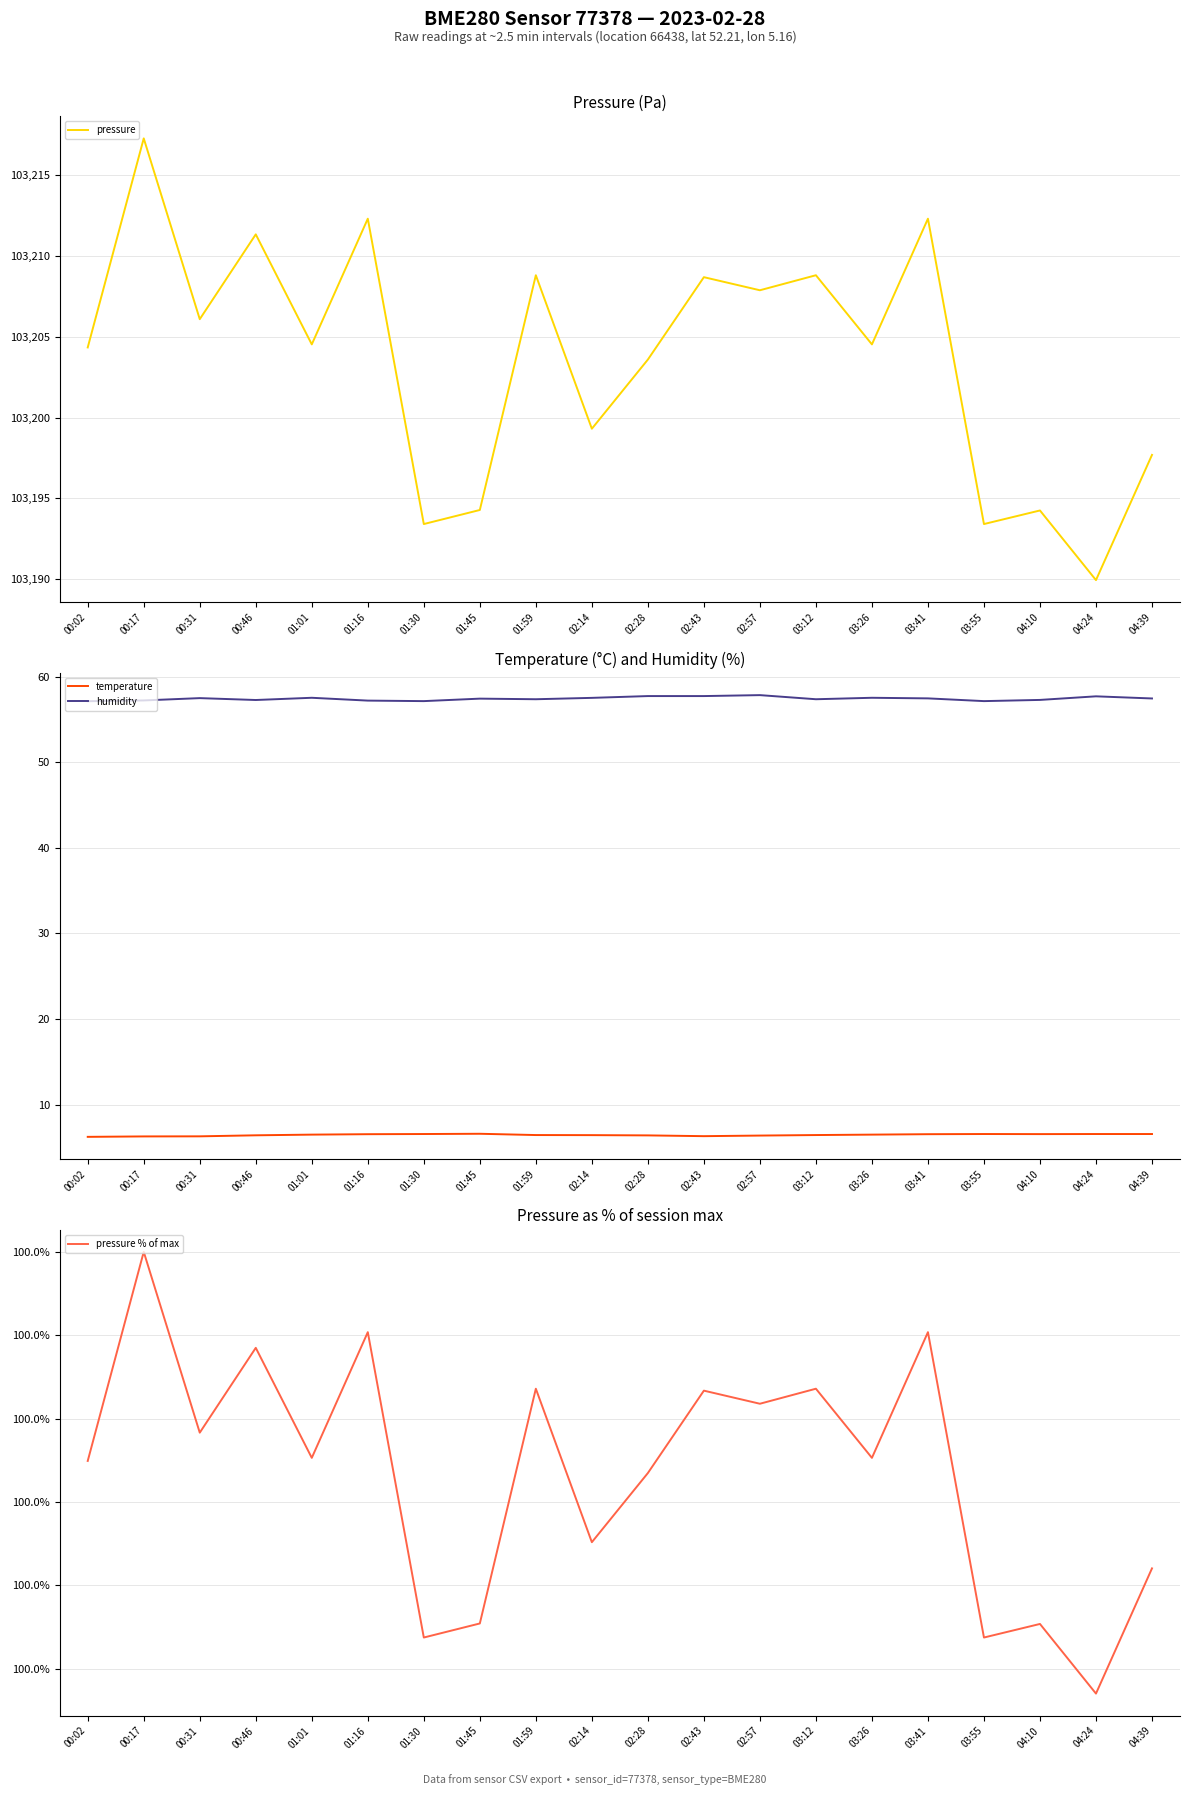

At which category is the sum across all series the highest?

00:17